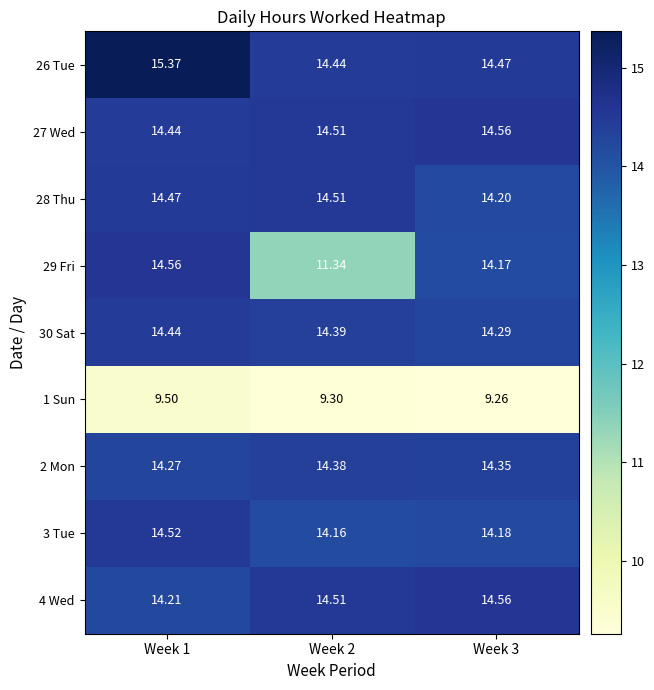

Is the value of 29 Fri at Week 1 greater than the value of 26 Tue at Week 3?

Yes